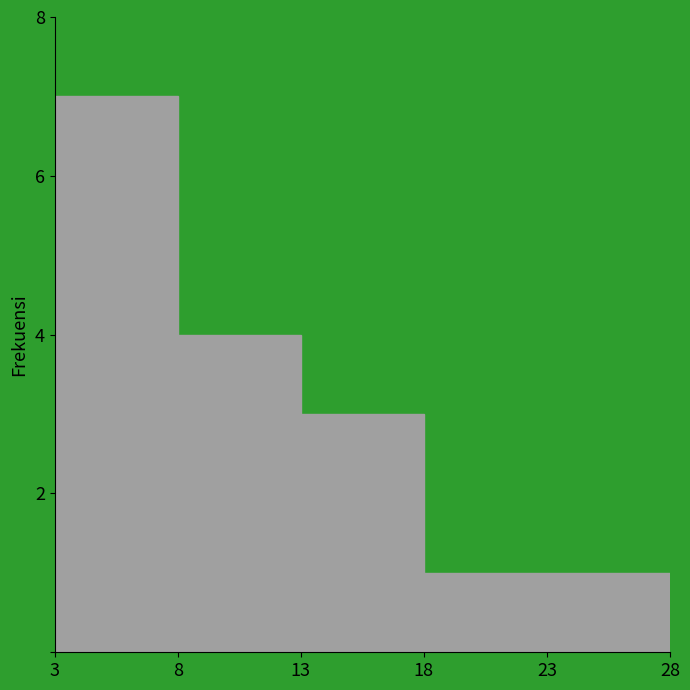

How tall is the bar that spans 18 to 23 on the x-axis? The values are not printed on the chart, so give them approximately, as read against the axis.

1